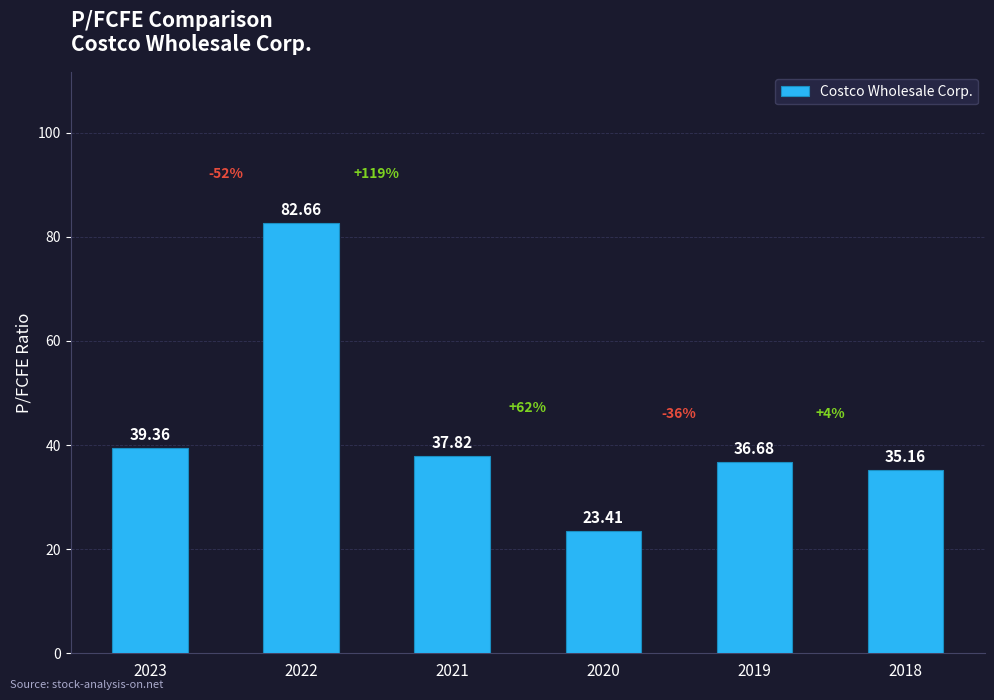

Between 2021 and 2022, which is larger?

2022